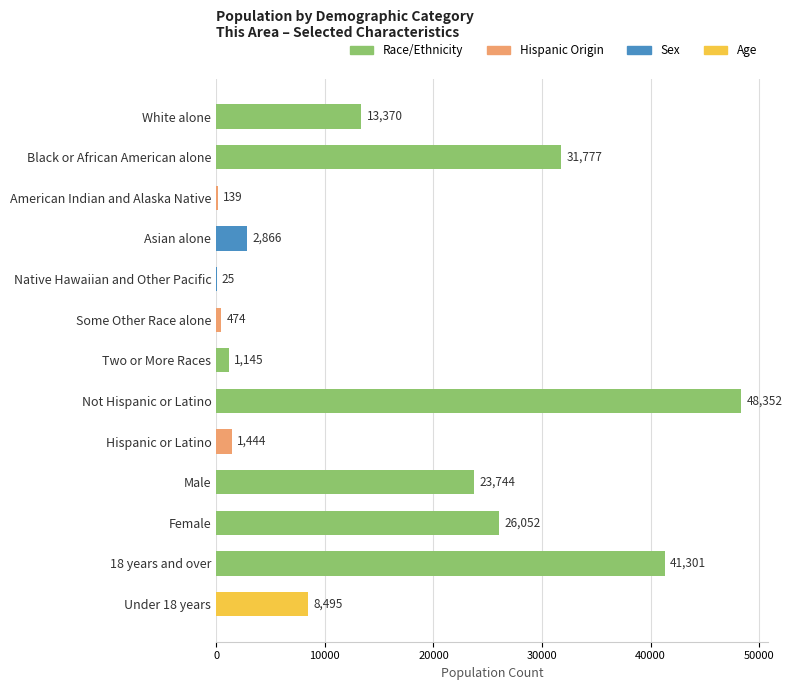

Read the value at Asian alone.

2866